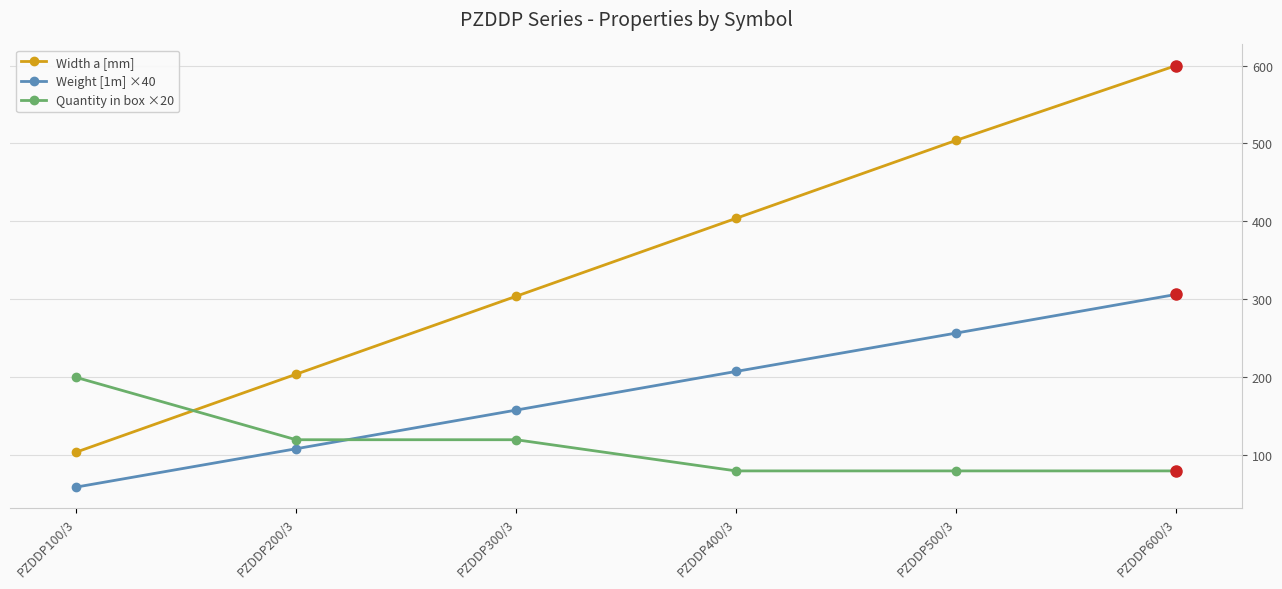

Does the chart have visible grid lines?

Yes